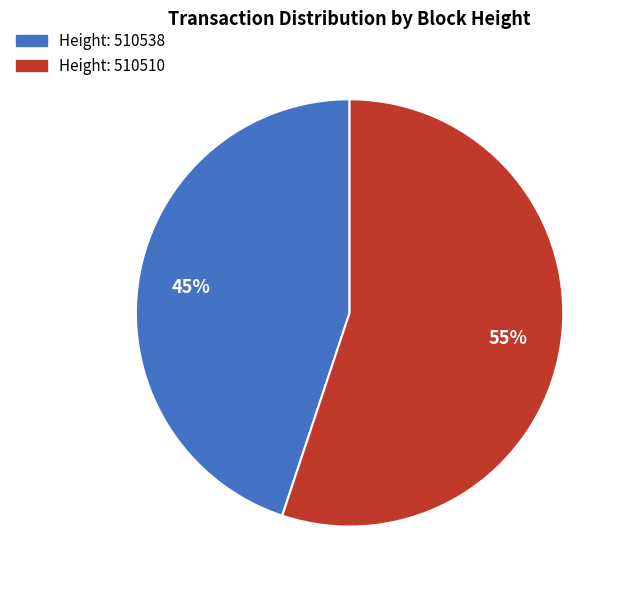

To the nearest percent, what portion does Height: 510538 represent?

45%